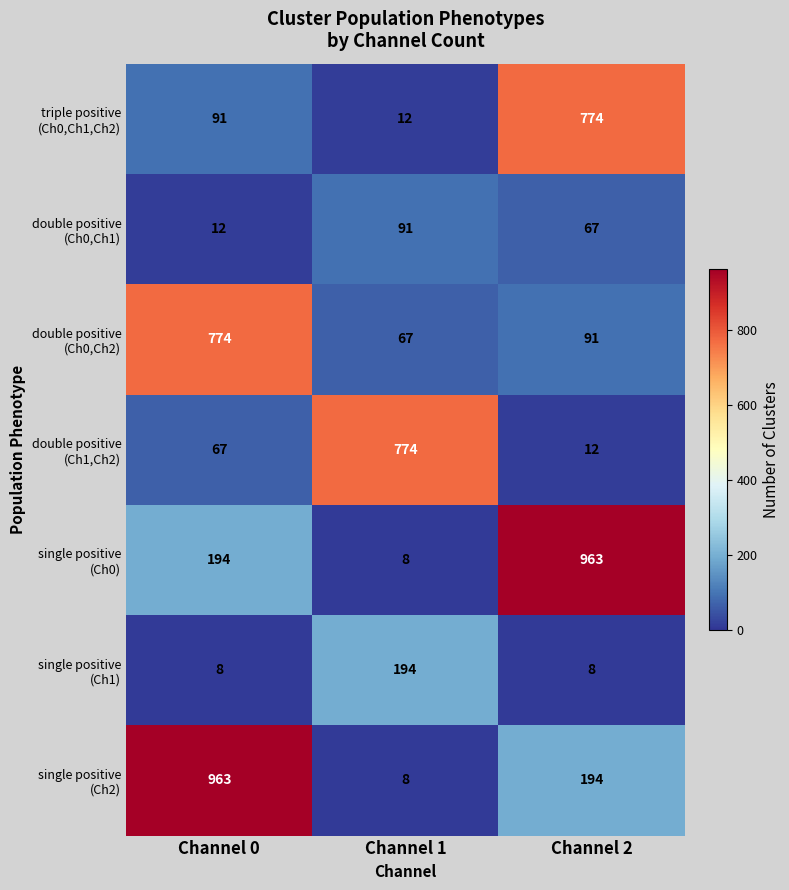

What is the total value across all series at Channel 1?

1154